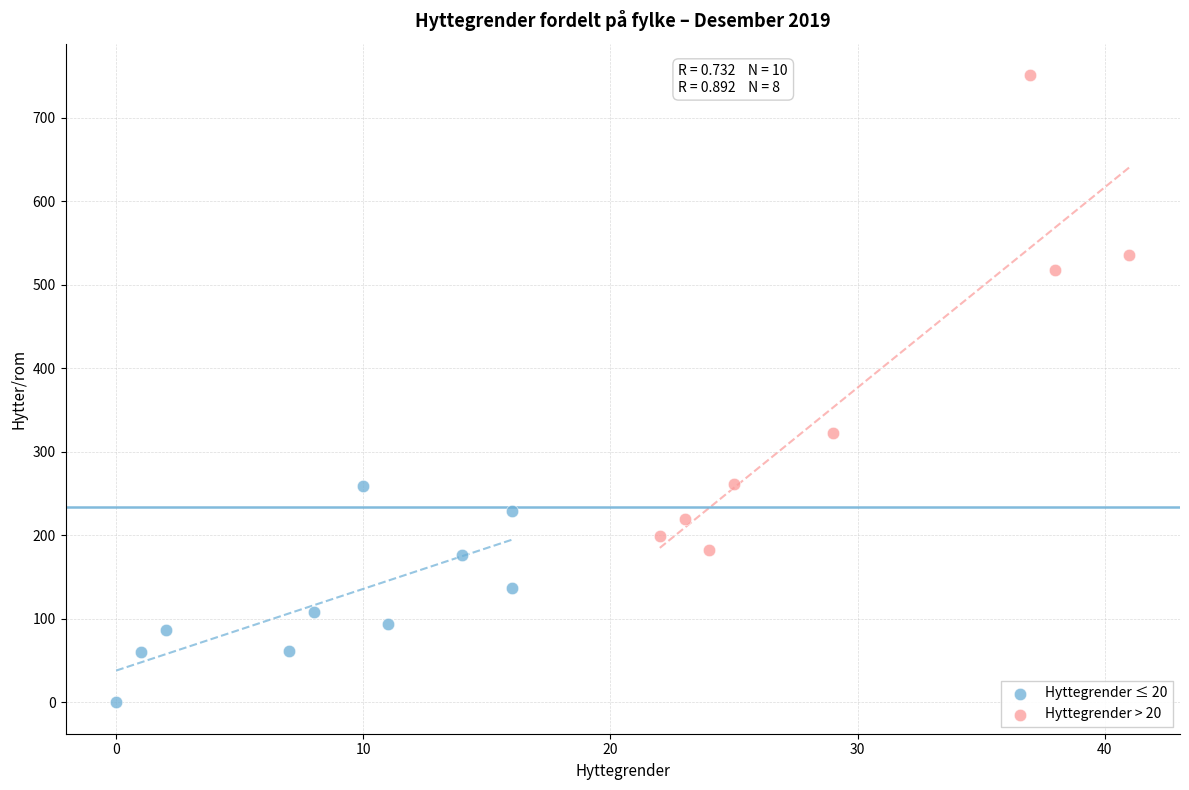

Which series contains the highest Y value?

Hyttegrender > 20